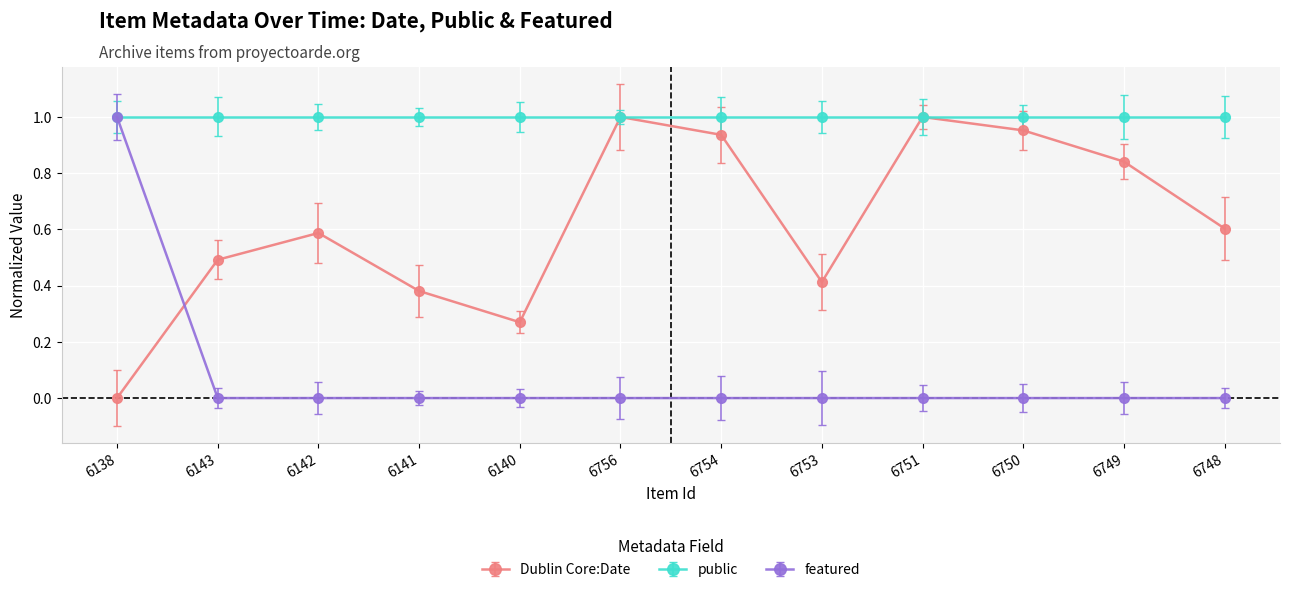

Does the chart have visible grid lines?

Yes